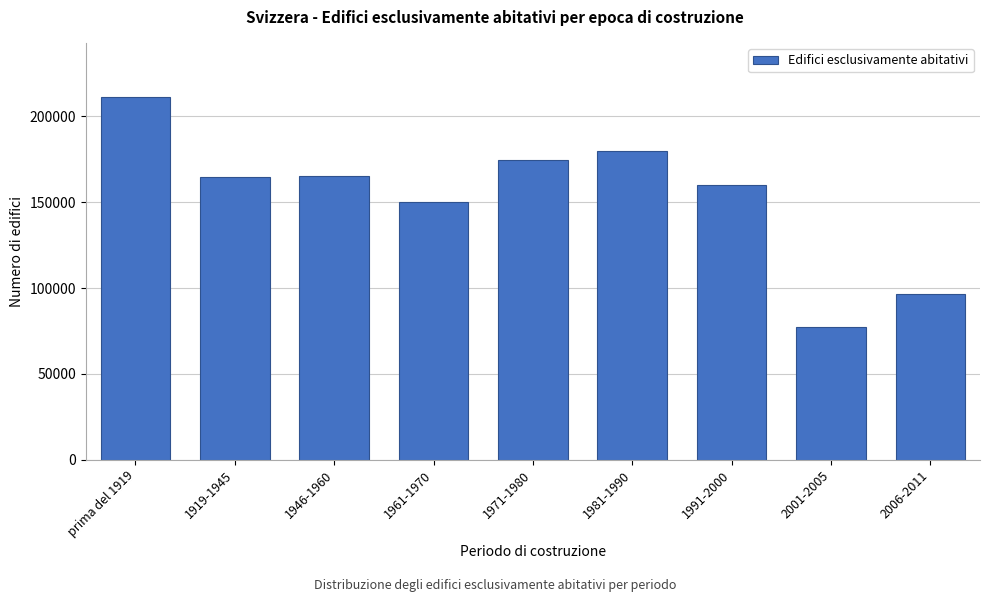

What is the smallest value displayed?

77425